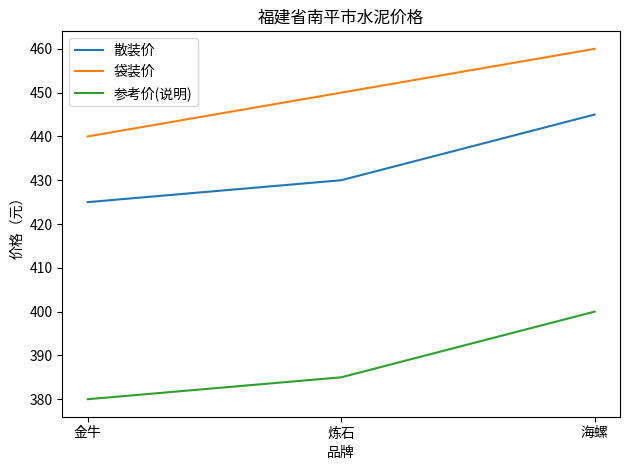

What is the highest value of the 散装价 series?

445